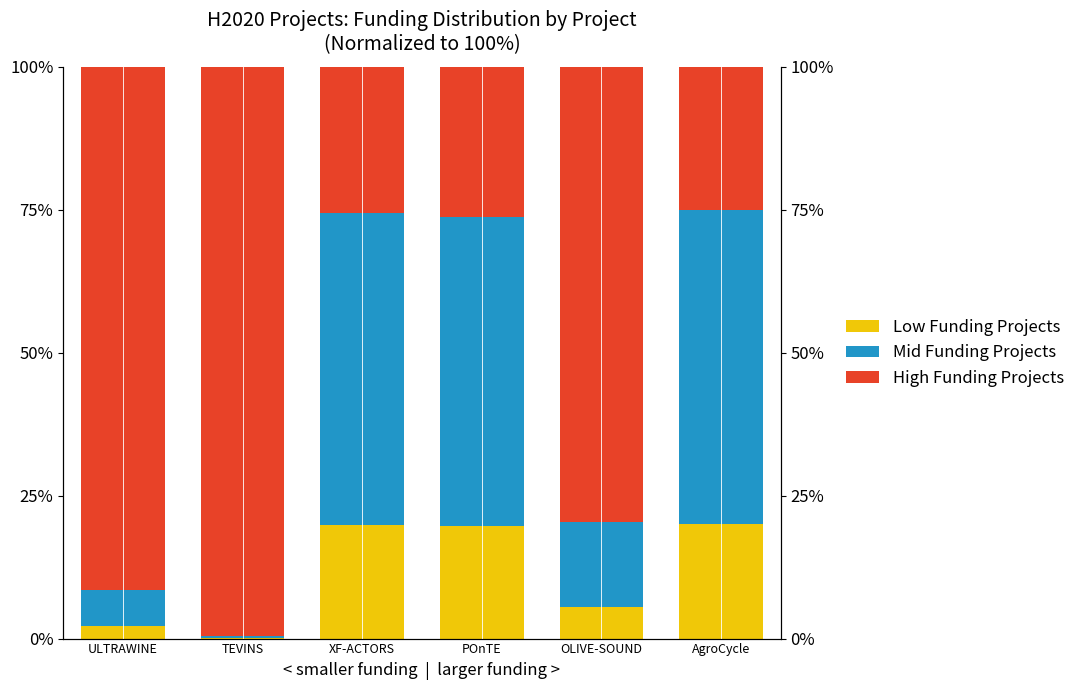

What value does the High Funding Projects series have at POnTE?

26.2